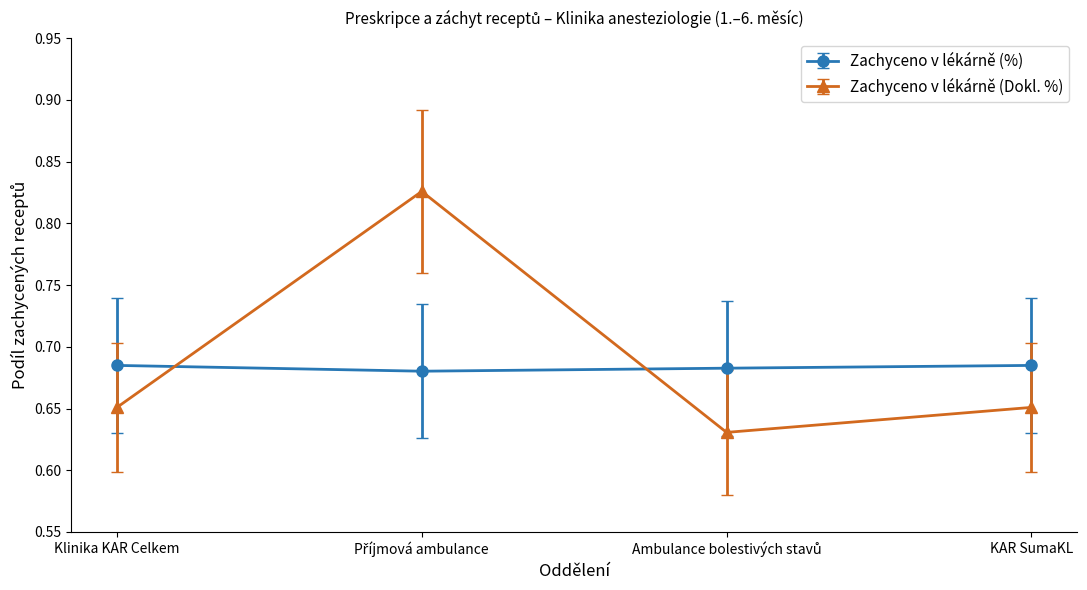

True or false: Zachyceno v lékárně (%) has a value of 1.0 at KAR SumaKL.

False